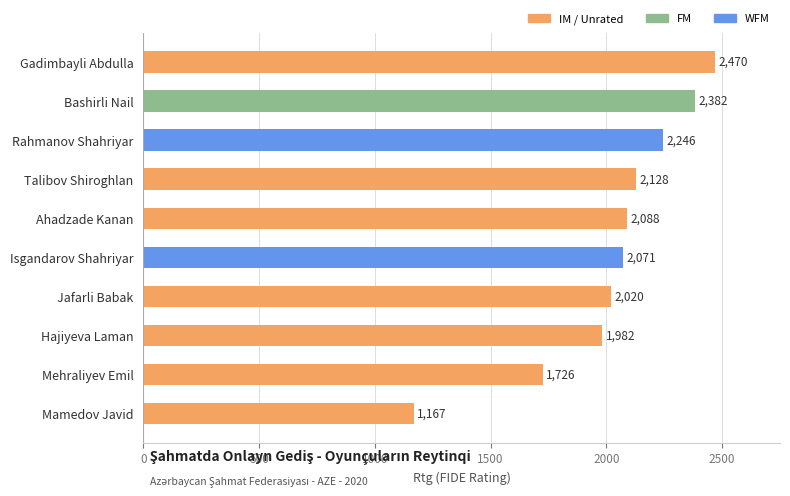

Between Talibov Shiroghlan and Mehraliyev Emil, which is larger?

Talibov Shiroghlan